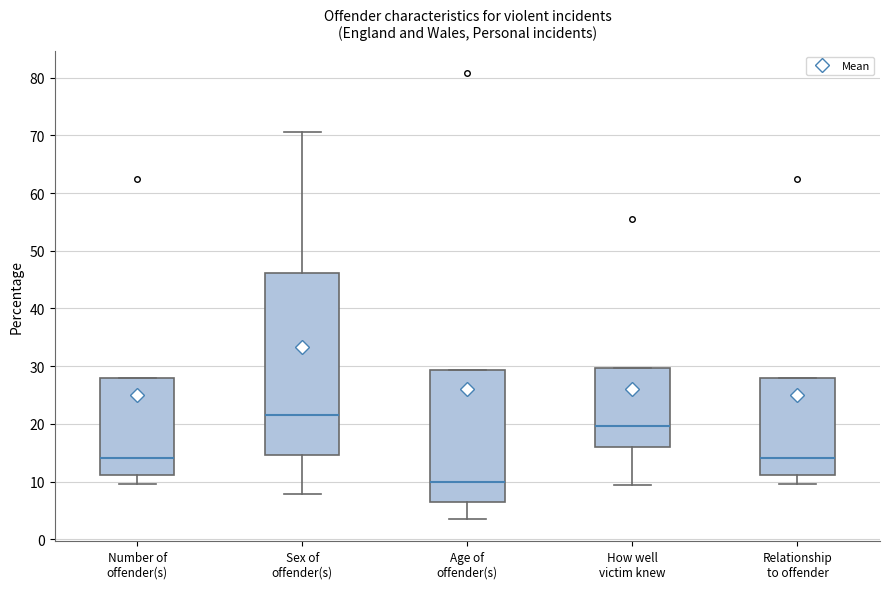

Where is the lower edge of the box for Age of offender(s) on the y-axis? The values are not printed on the chart, so give them approximately, as read against the axis.

6